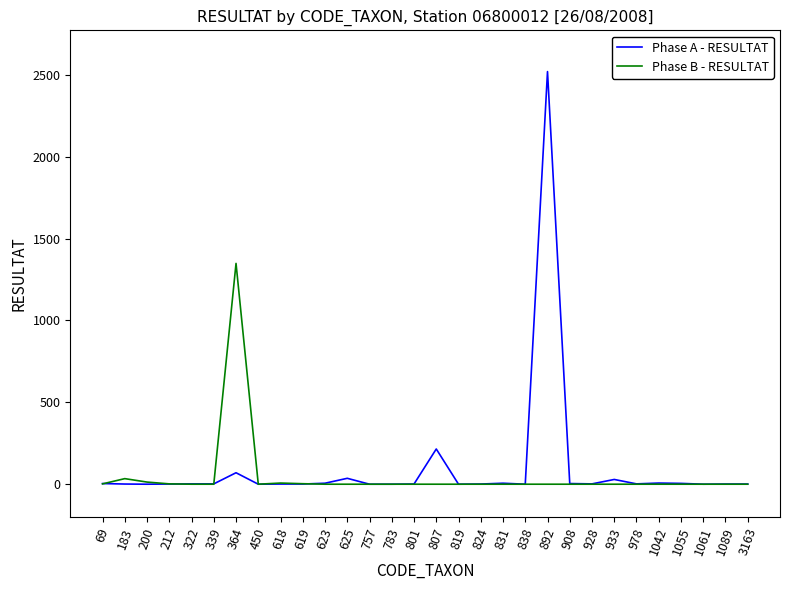

Is the value of Phase A - RESULTAT at 807 greater than the value of Phase B - RESULTAT at 928?

Yes